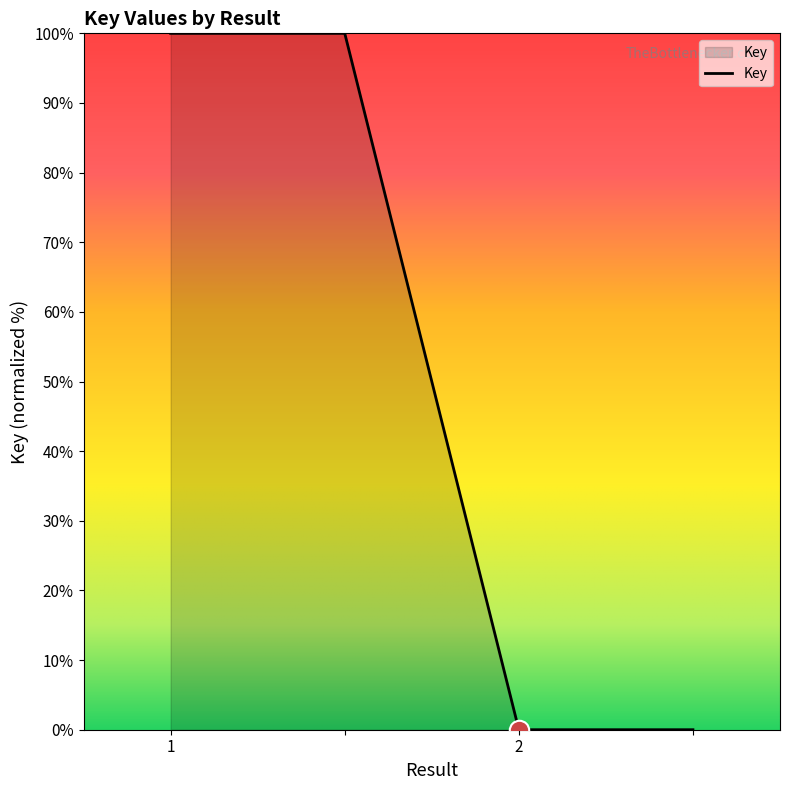

Reading left to right, transcribe all the data shown in this chart.

100	100	0	0